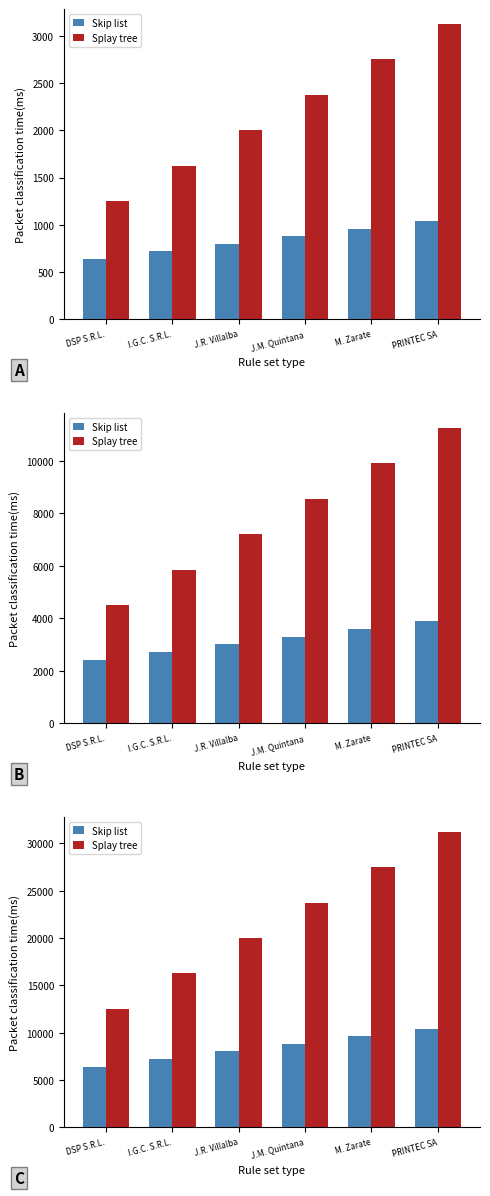

At I.G.C. S.R.L., list the series in order from largest to smallest.

Splay tree, Skip list